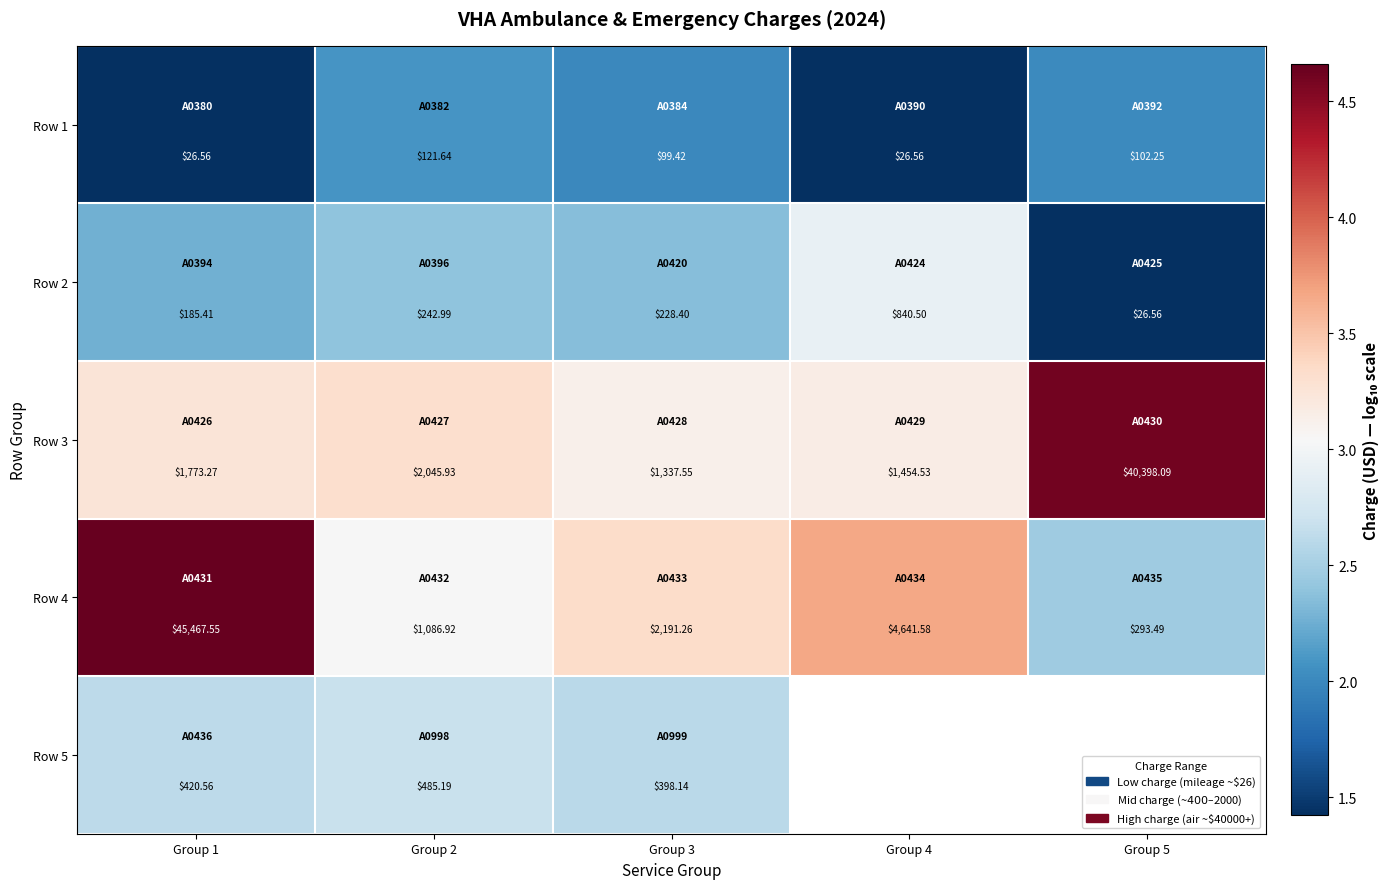

Is the value of Row 4 at Group 2 greater than the value of Row 1 at Group 4?

Yes